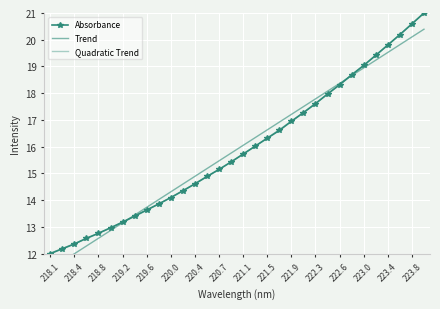

How many intersections are there between Absorbance and Quadratic Trend?

11